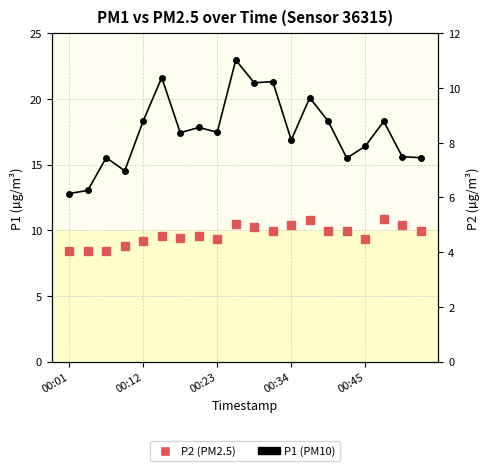

Which has a higher value, 12 or 00:34?

12